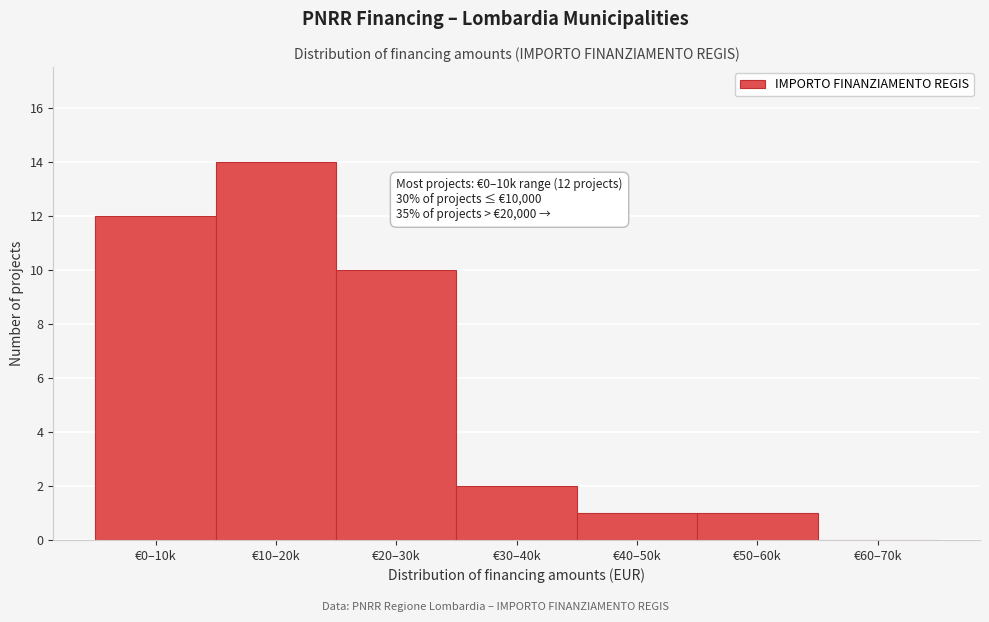

Reading left to right, extract all data points from this chart.

€0–10k=12	€10–20k=14	€20–30k=10	€30–40k=2	€40–50k=1	€50–60k=1	€60–70k=0